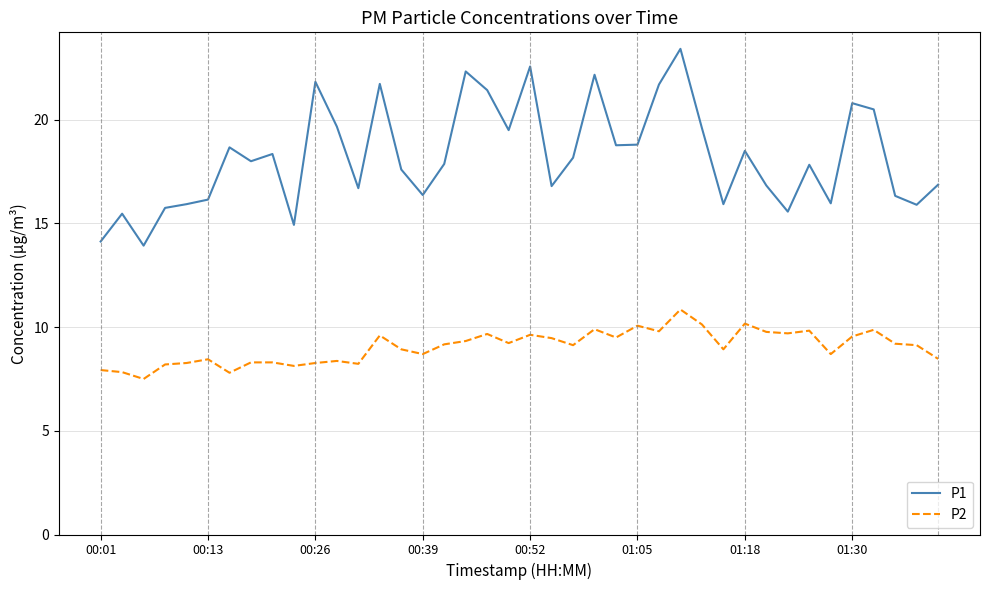

True or false: P2 has more than 0 points higher than both neighbors.

True